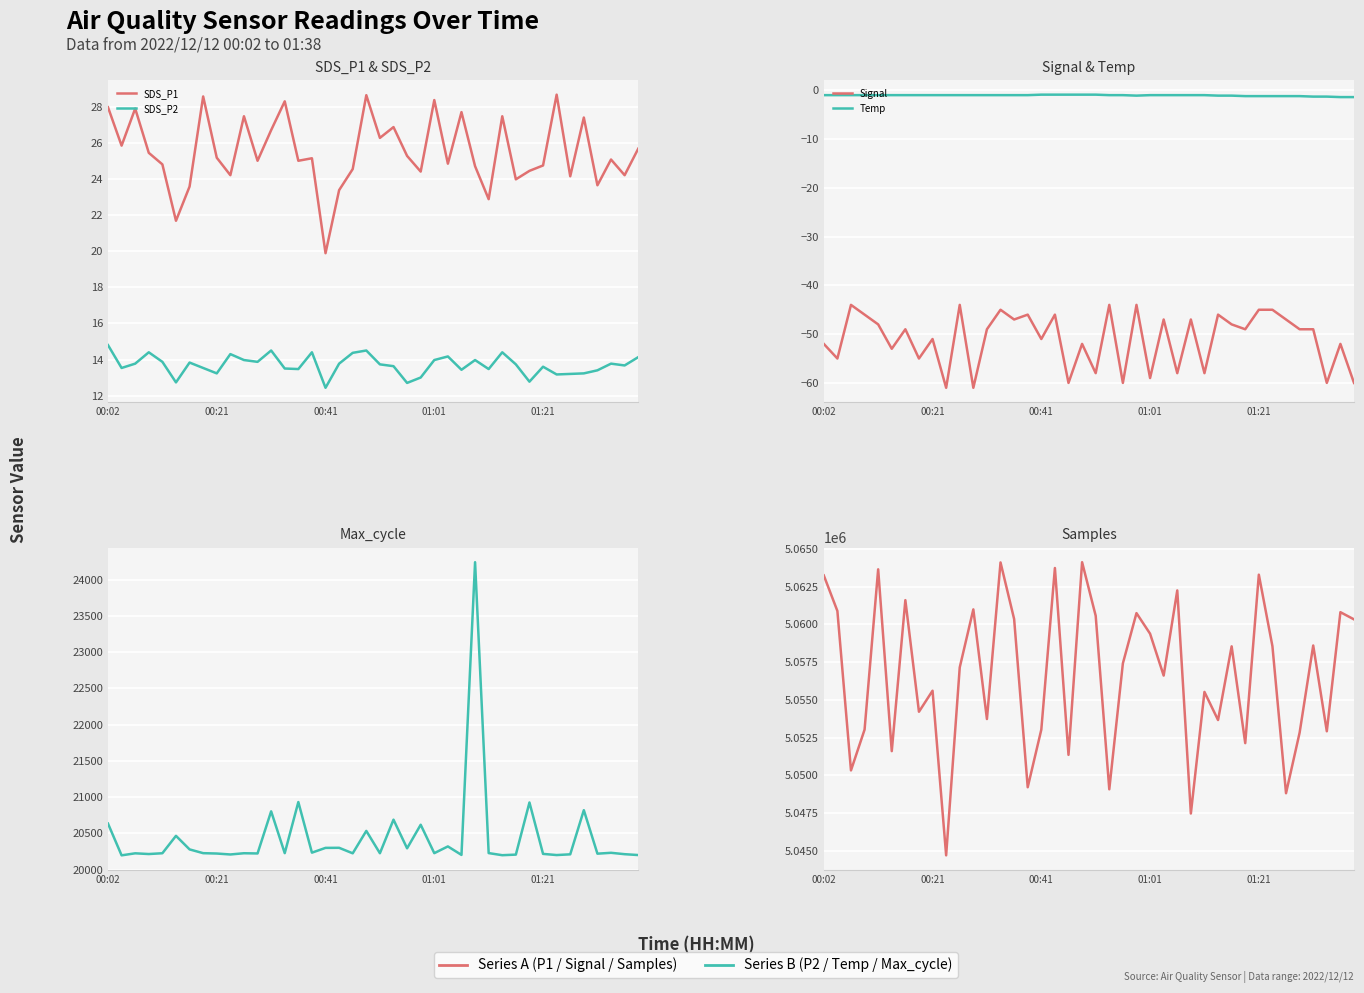

What is the sum of the Samples values at 20 and 00:21?

10121472.0